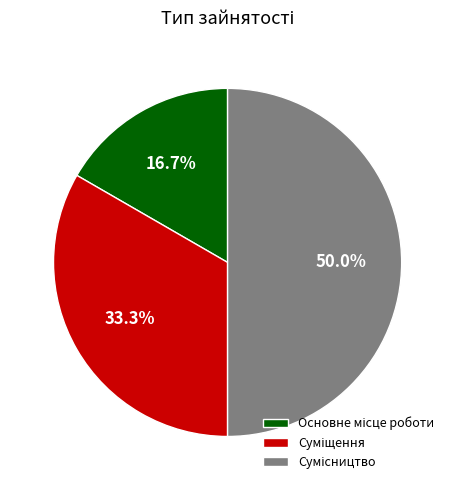

What is the change in value from Суміщення to Сумісництво?

+1